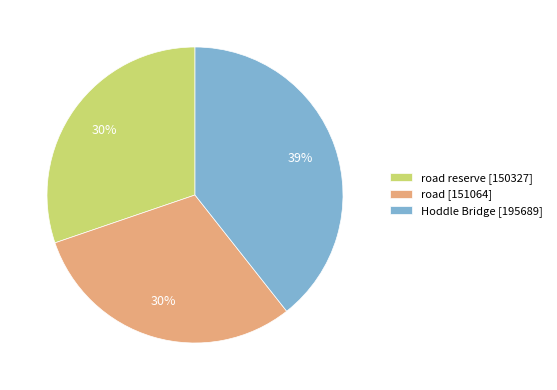

Approximately how many times larger is the value at road [151064] compared to road reserve [150327]?

1.0